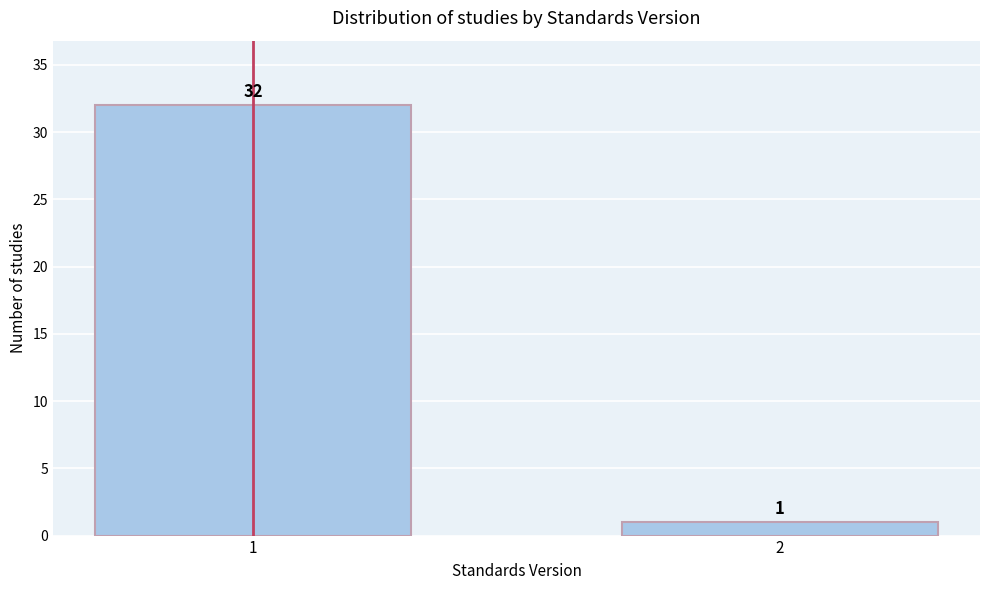

Reading right to left, list all the values displayed in this chart.

2=1	1=32